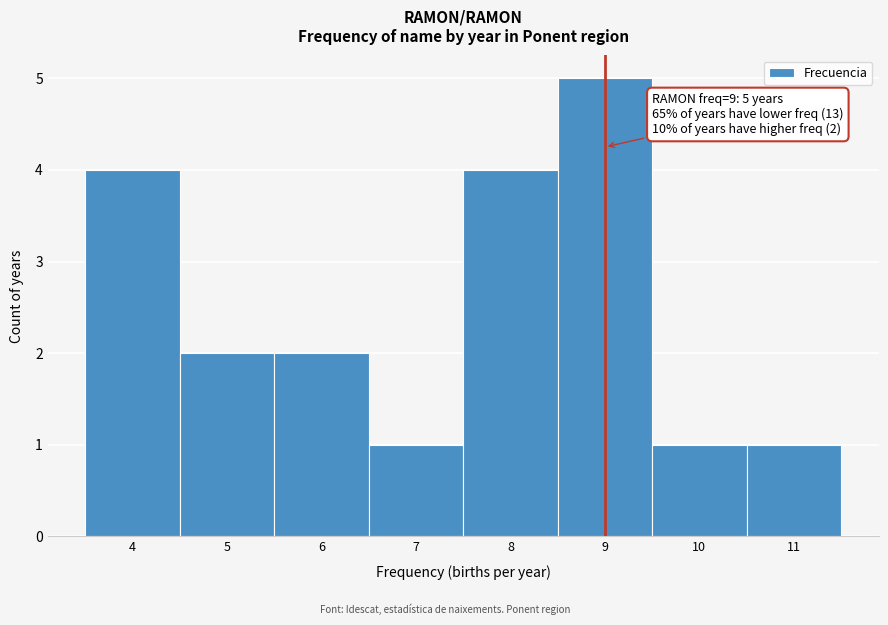

Which range on the x-axis has the tallest bar?

8.5 to 9.5